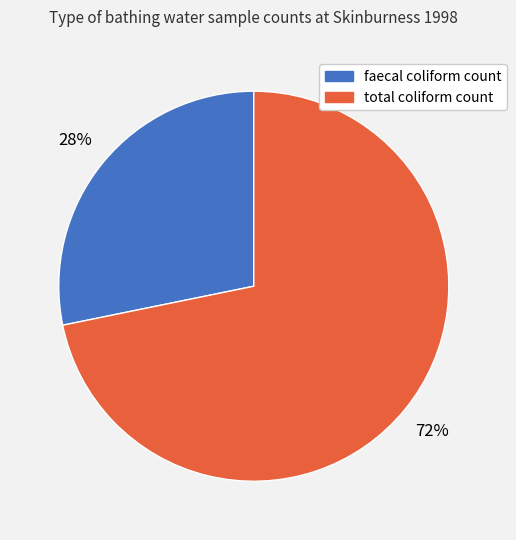

Which category has the smallest portion of the pie?

faecal coliform count